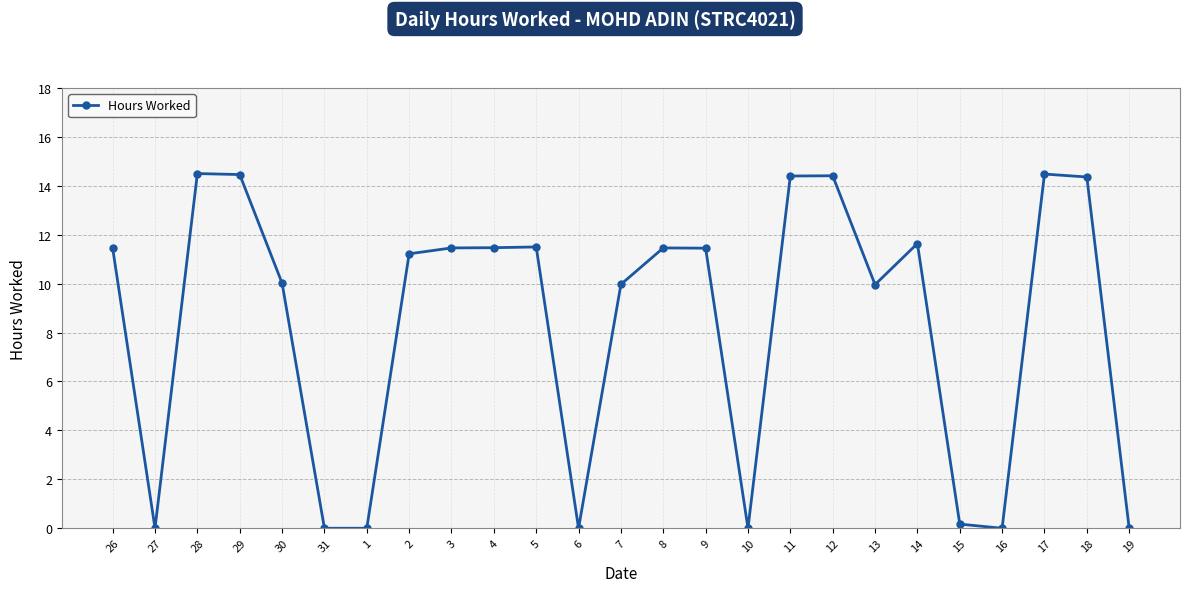

What is the difference between the maximum and minimum values?

14.5